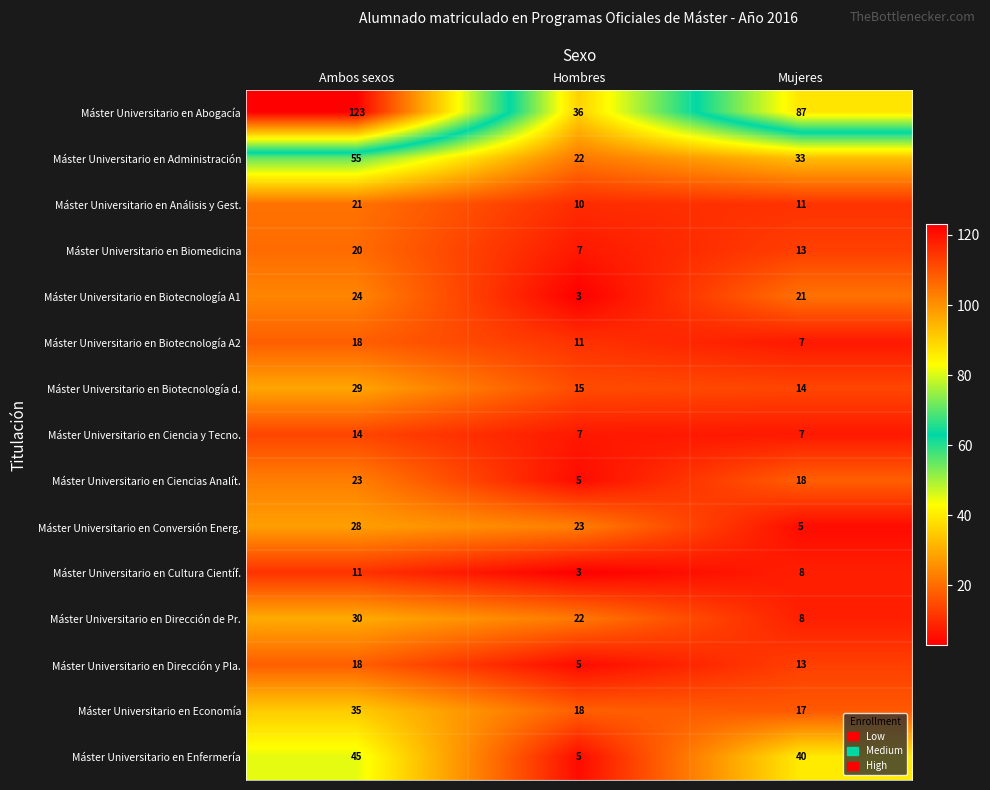

How many Máster Universitario en Biotecnología A2 values are between 7 and 18?

3